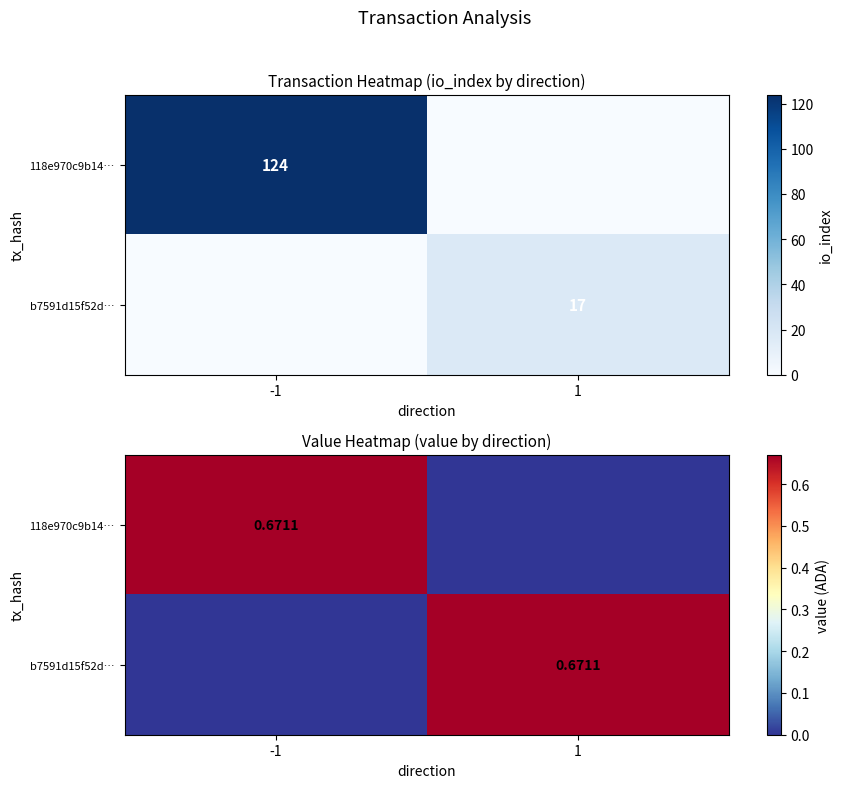

How many distinct data groups are displayed?

2